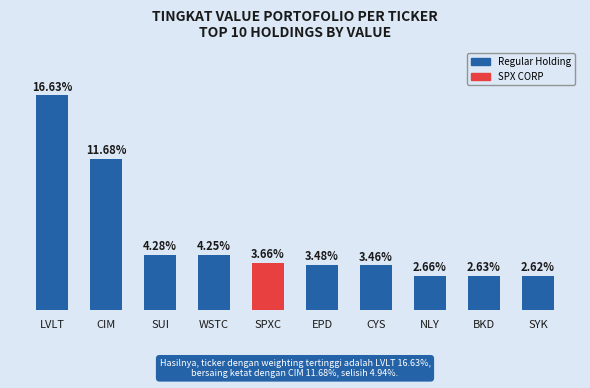

Between WSTC and CYS, which is larger?

WSTC